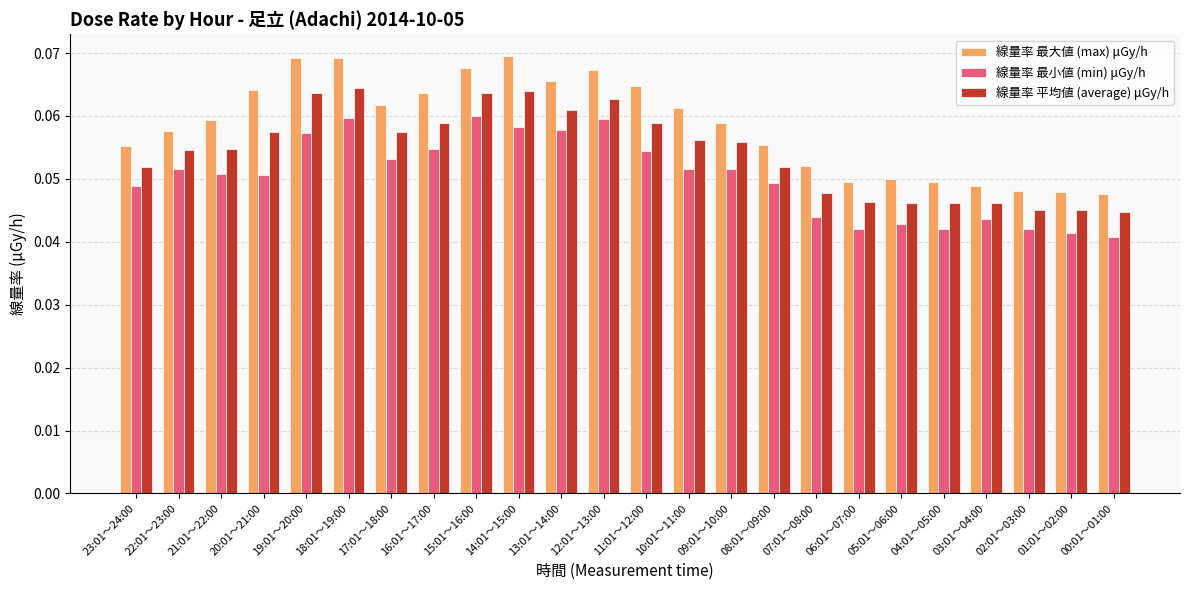

What position from the right is 05:01～06:00?

6